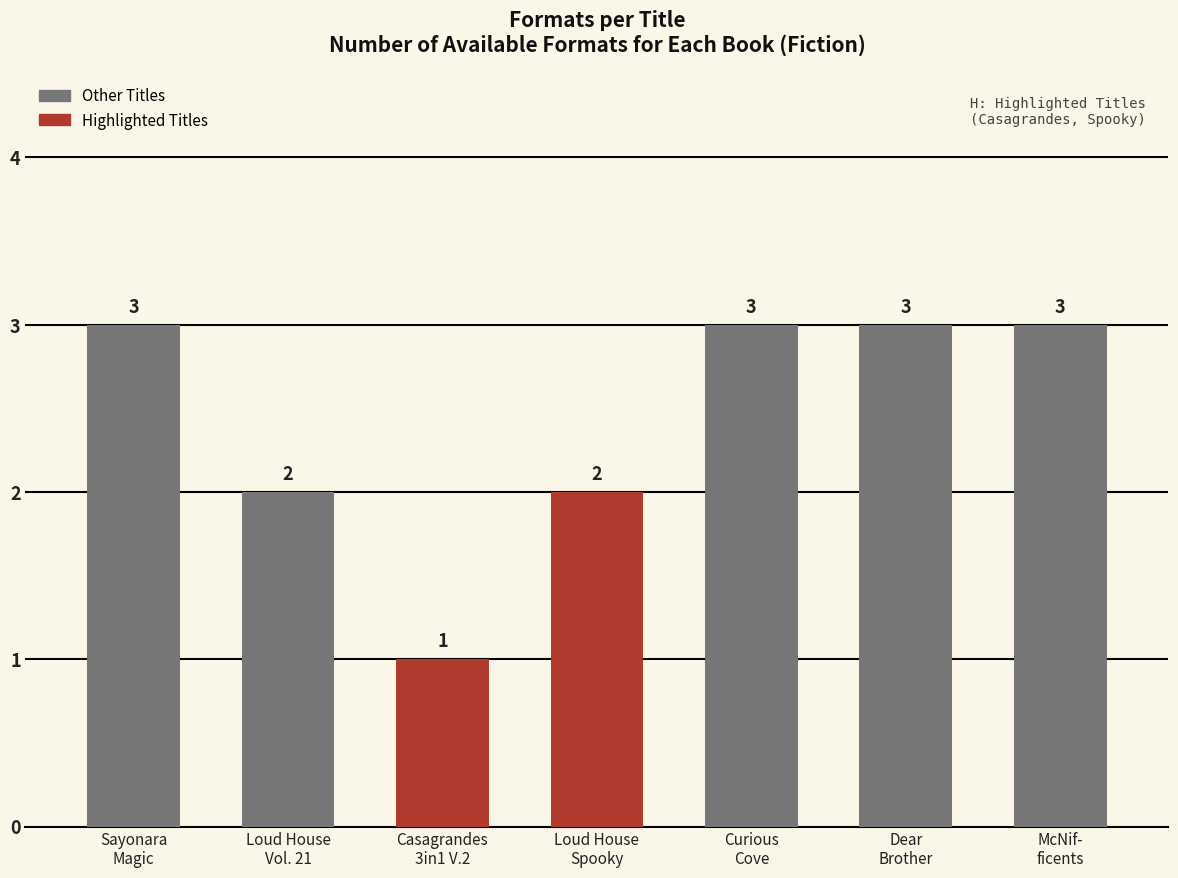

Does the chart contain stacked bars?

No